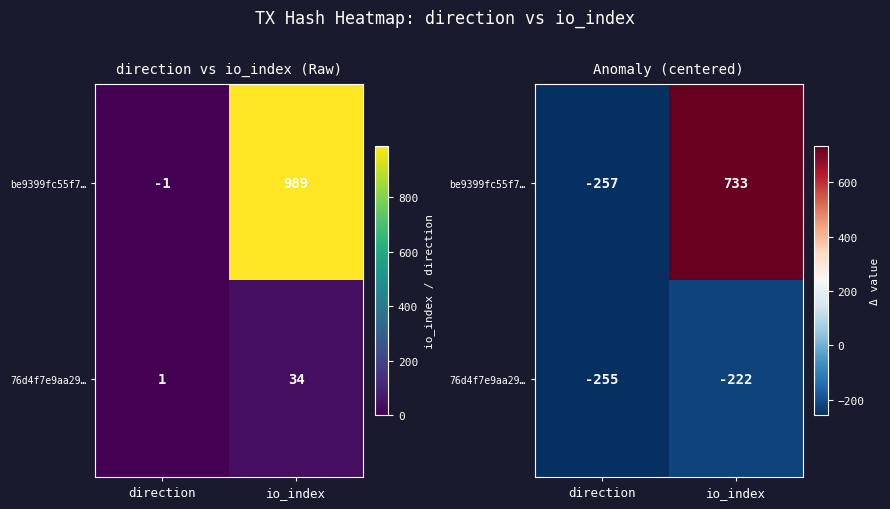

What is the spread (max minus min) of values at io_index?

955.0